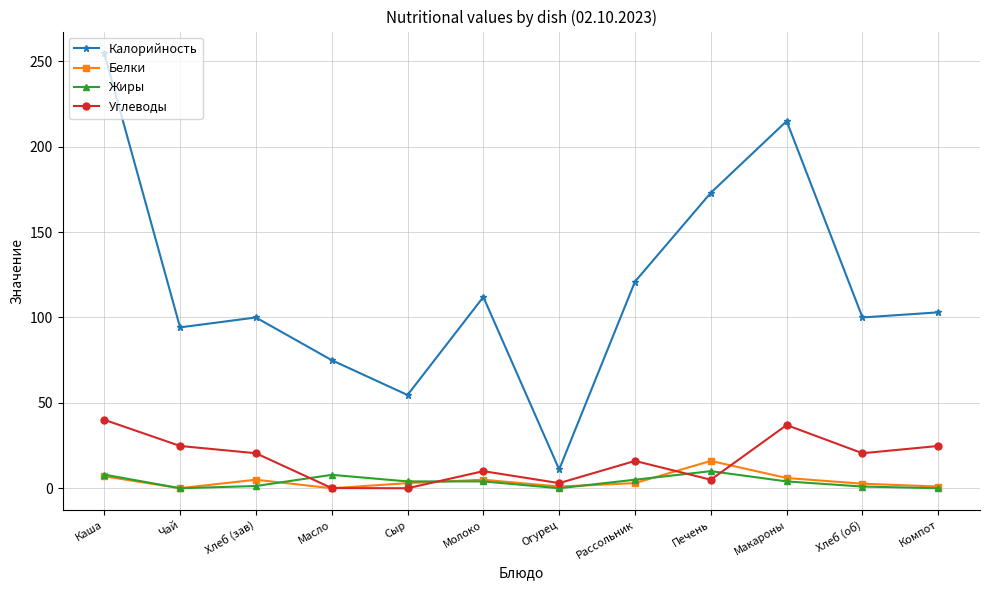

The Углеводы series shows 37.0 at Макароны. True or false?

True